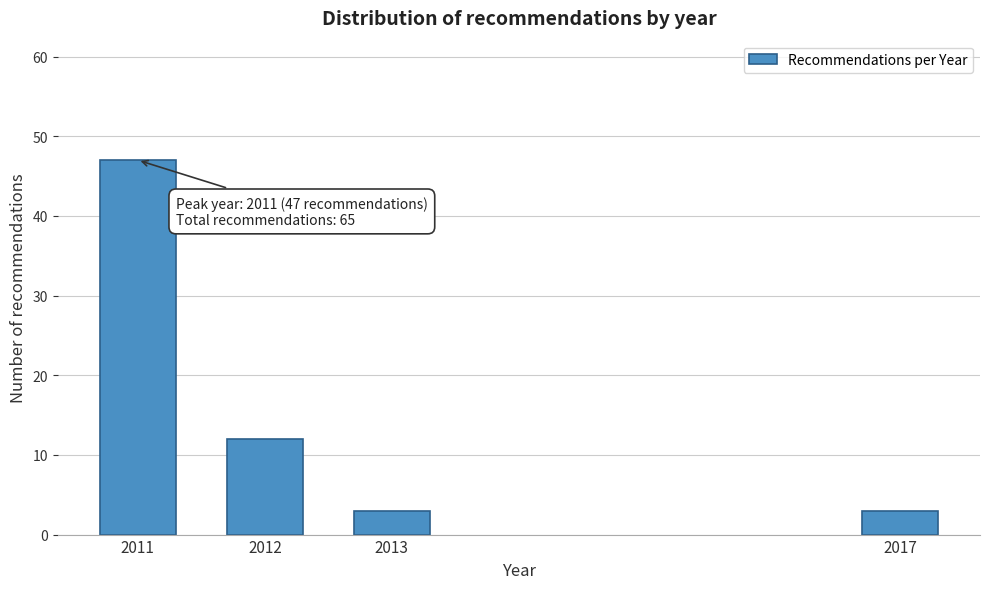

Reading left to right, list all the values displayed in this chart.

47	12	3	3